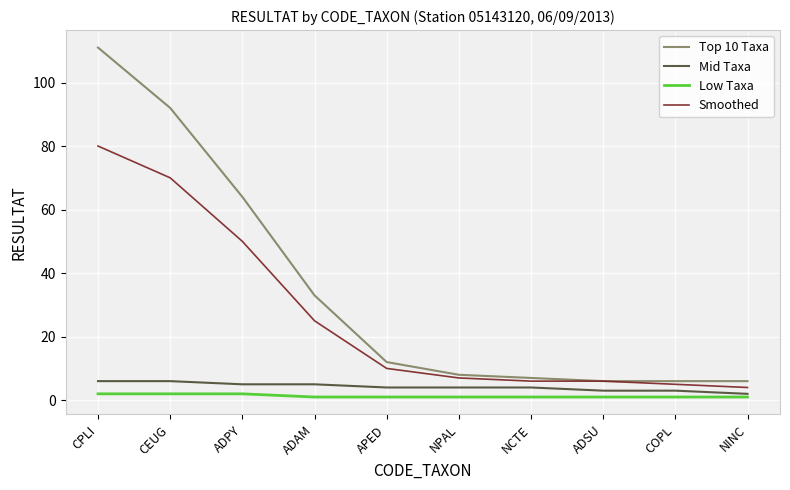

The Smoothed series shows 70 at CEUG. True or false?

True